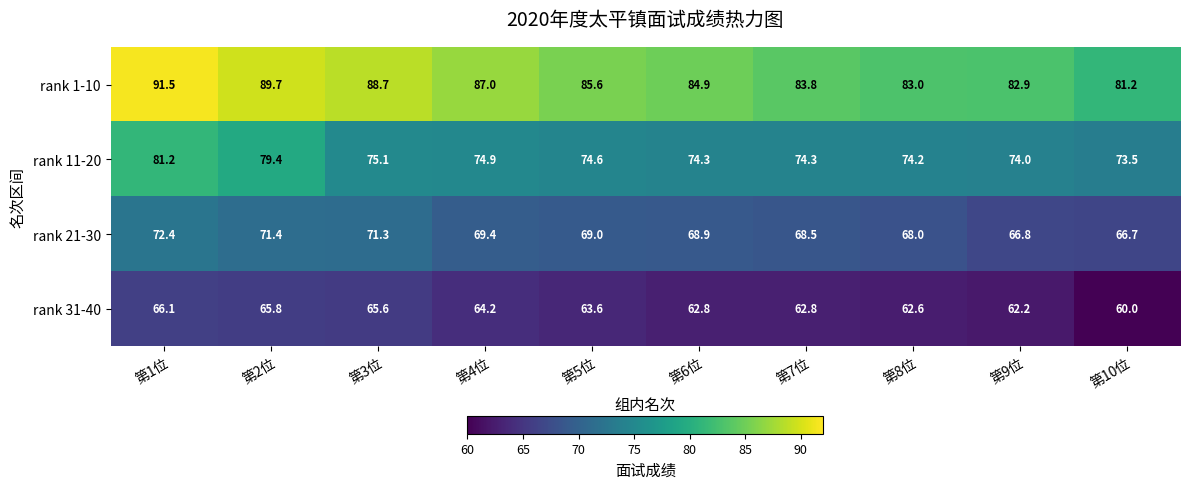

At which category does the chart reach its peak across all series?

第1位